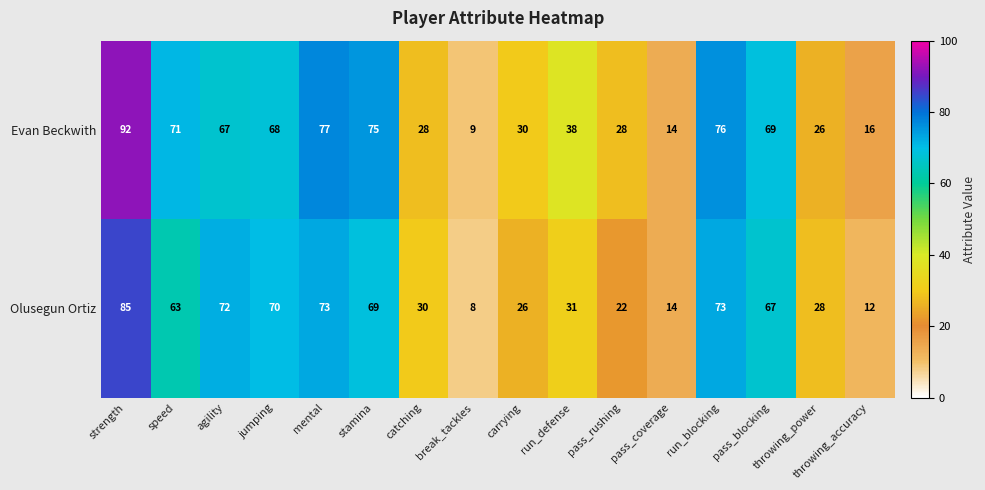

How many series are shown in this chart?

2